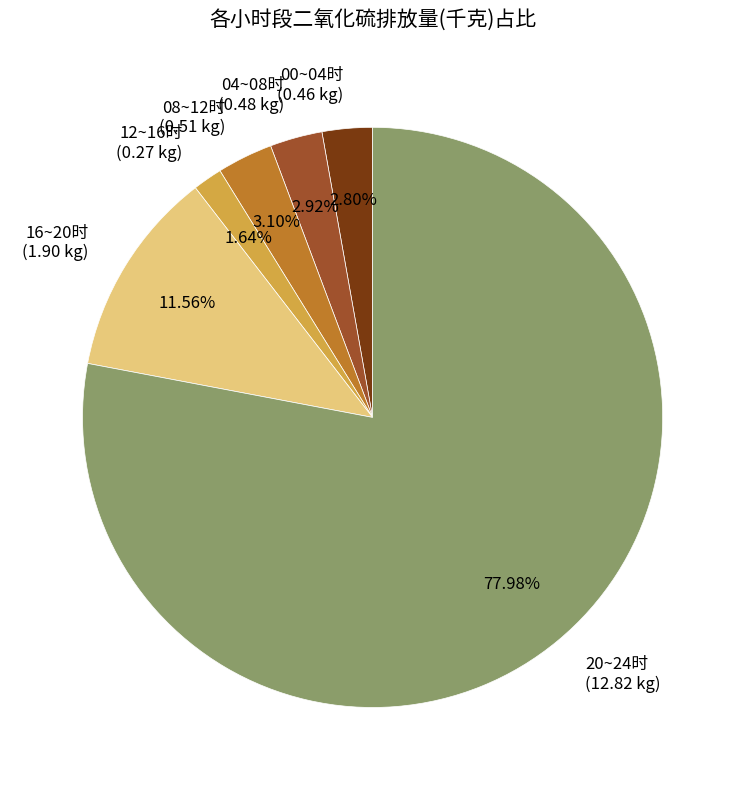

Is the sum of 12~16时 (0.27 kg) and 08~12时 (0.51 kg) greater than half?

No